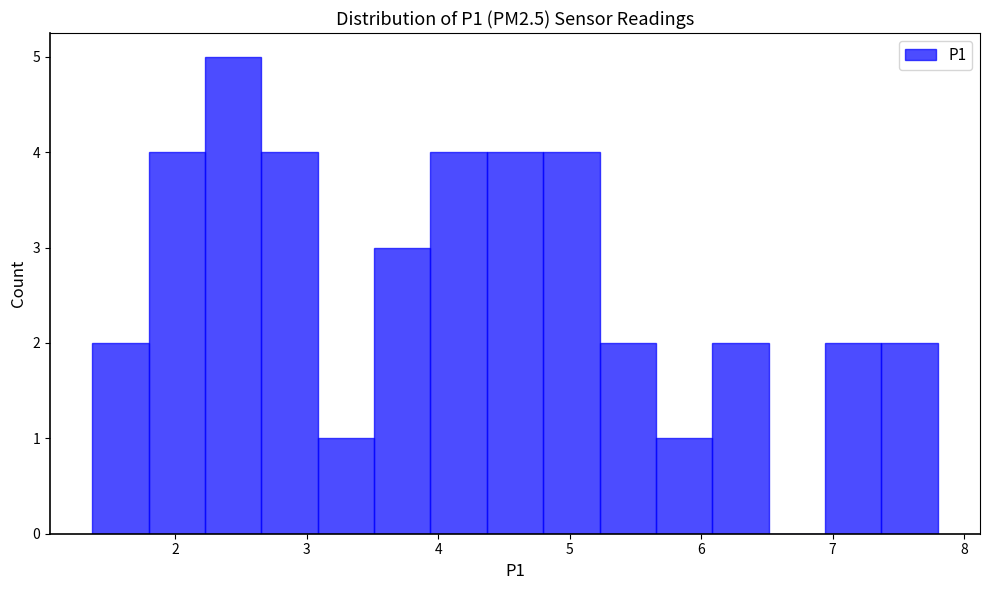

Reading left to right, transcribe this chart: for each bar, give the range it covers on the x-axis and its height. Neither the bar edges nor the heights are printed on the chart, so give them approximately, as read against the axes.

1.4 to 1.8: 2
1.8 to 2.2: 4
2.2 to 2.7: 5
2.7 to 3.1: 4
3.1 to 3.5: 1
3.5 to 3.9: 3
3.9 to 4.4: 4
4.4 to 4.8: 4
4.8 to 5.2: 4
5.2 to 5.7: 2
5.7 to 6.1: 1
6.1 to 6.5: 2
6.5 to 6.9: 0
6.9 to 7.4: 2
7.4 to 7.8: 2